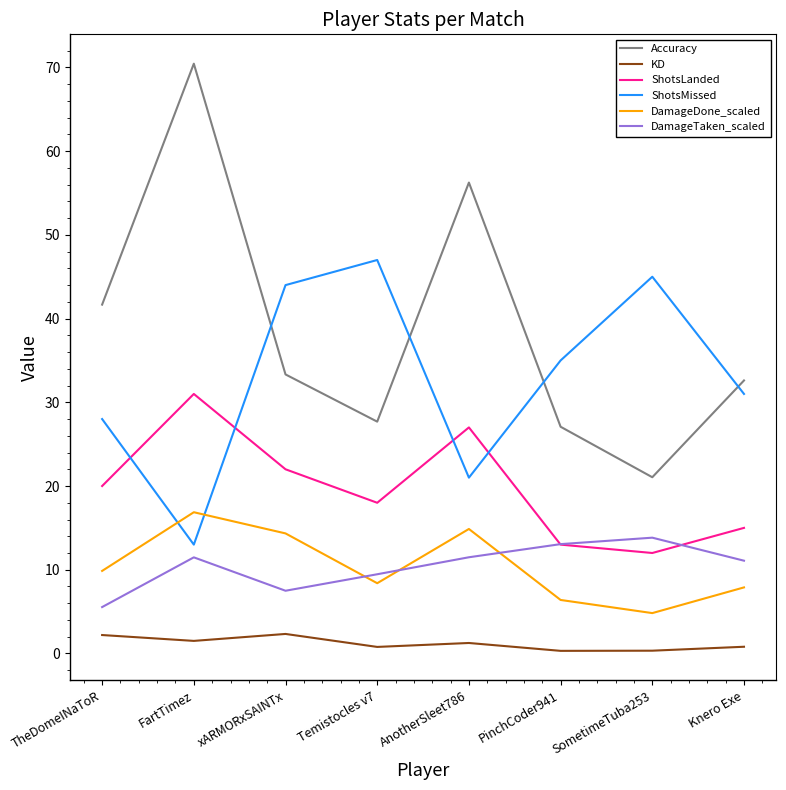

Is this an area chart (filled region under the line)?

No